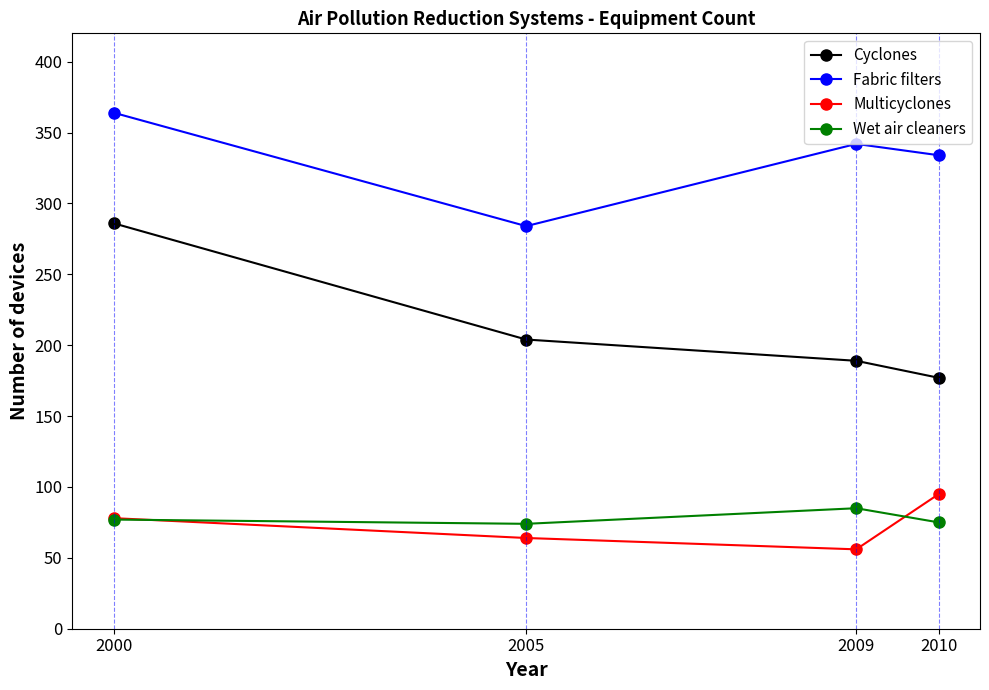

Rank the series by their maximum value, from highest to lowest.

Fabric filters, Cyclones, Multicyclones, Wet air cleaners